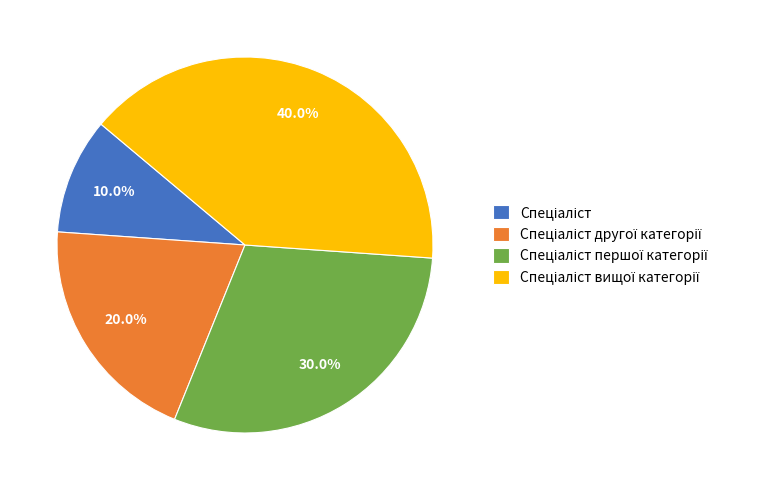

Is there any slice that represents more than half of the pie?

No